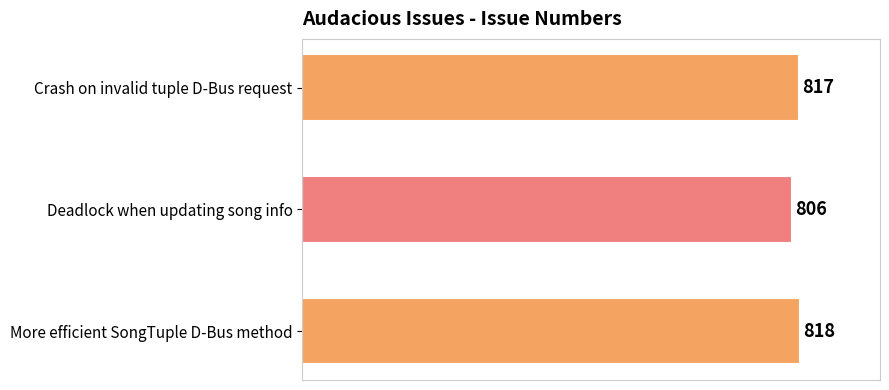

How many data points does each series have?

3